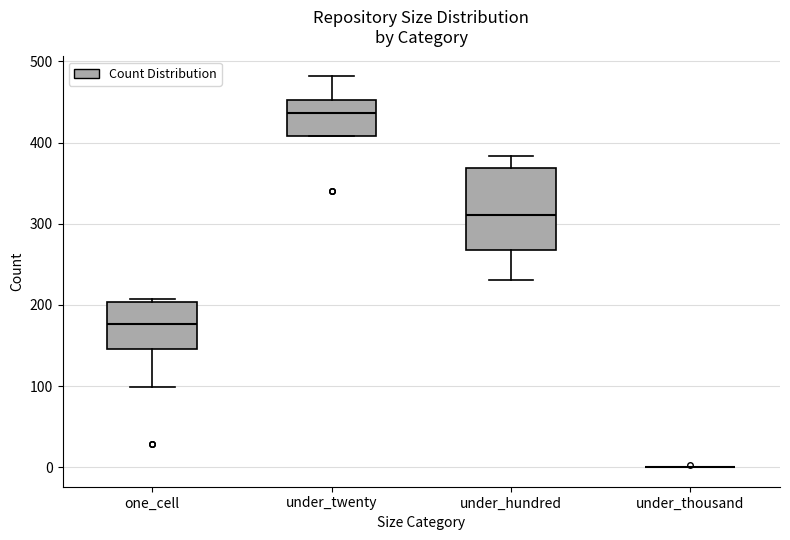

Reading left to right, transcribe this box plot: for each box, give where its median line is, the range the box spans, and where its two whiskers end, as read against the y-axis. The values are not printed on the chart, so give them approximately, as read against the axis.

one_cell: median 180, box 150 to 200, whiskers 100 to 210
under_twenty: median 440, box 410 to 450, whiskers 410 to 480
under_hundred: median 310, box 270 to 370, whiskers 230 to 380
under_thousand: box collapsed to a line at 0, whiskers 0 to 0